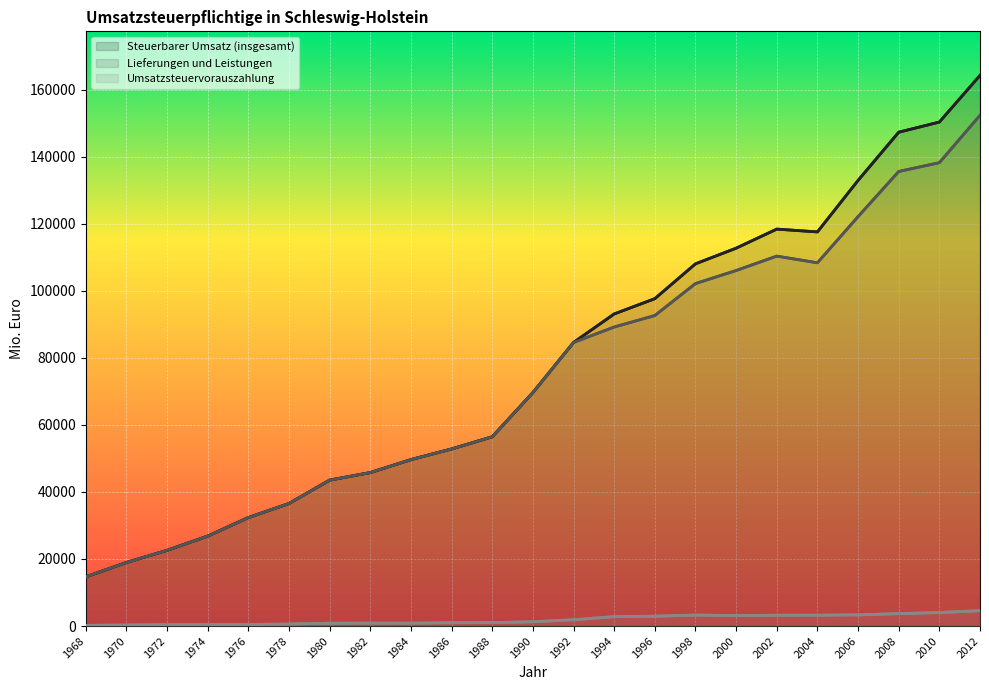

Is the value of Lieferungen und Leistungen at 1974 greater than the value of Umsatzsteuervorauszahlung at 1968?

Yes